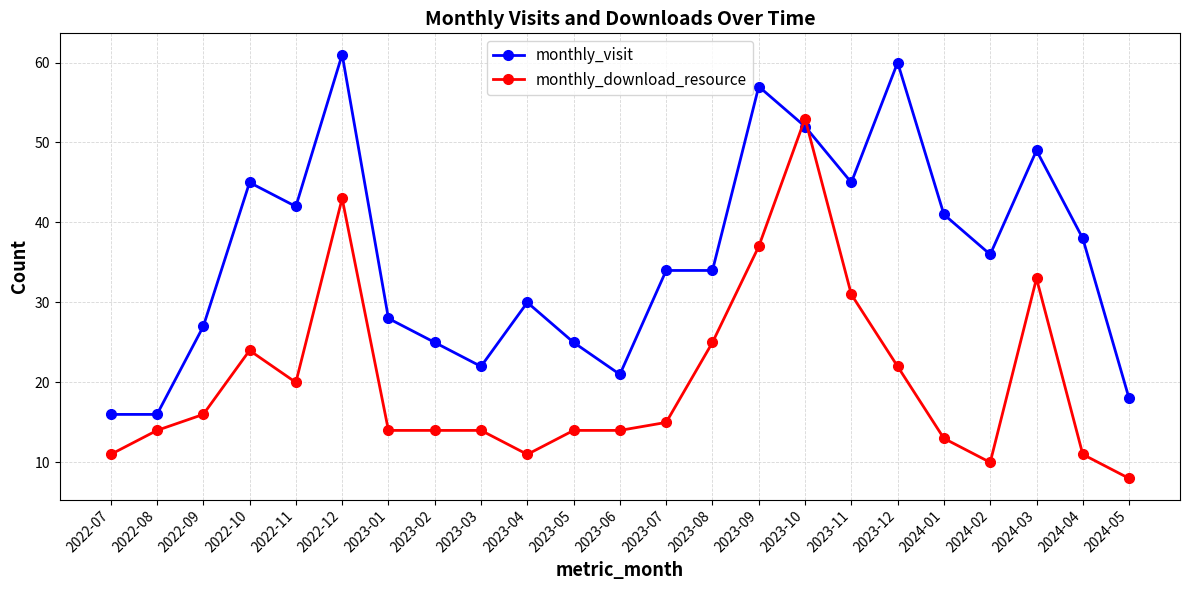

Between which two adjacent categories do monthly_download_resource and monthly_visit first intersect?

2023-09 and 2023-10